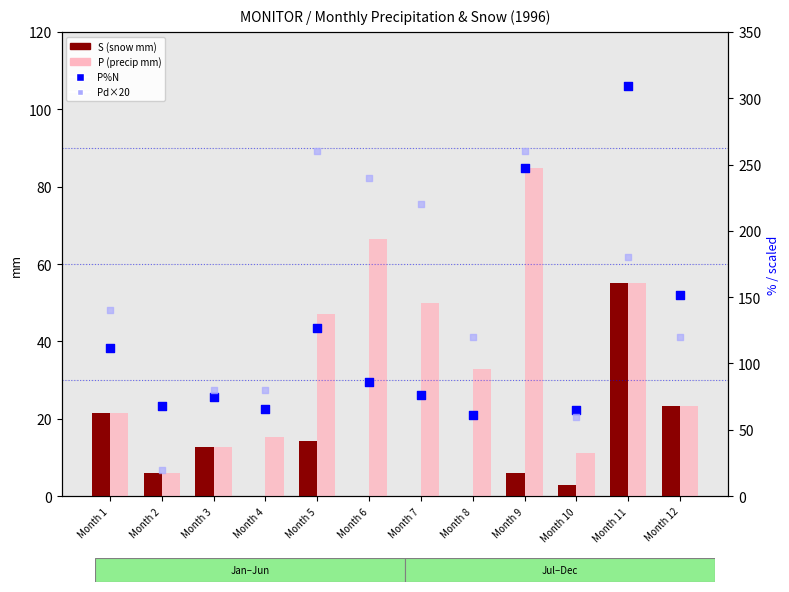

Which series has the largest total across all categories?

Pd×20 (precip days)